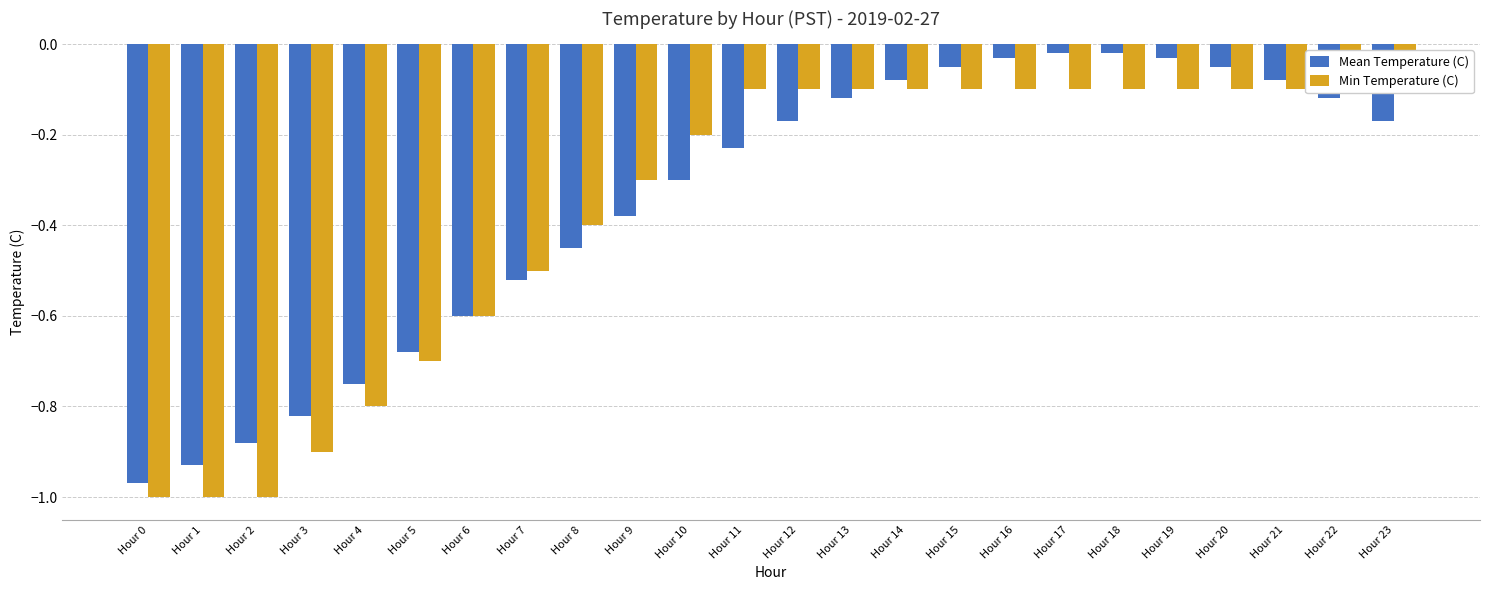

What is the difference between the Min Temperature (C) values at Hour 20 and Hour 5?

0.6